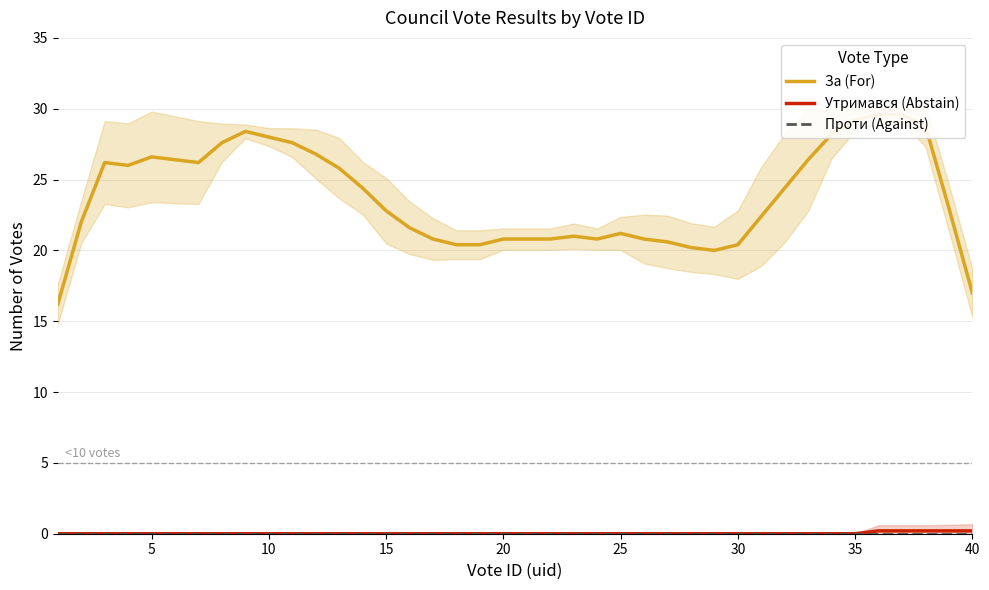

At how many categories does at least one series exceed 19?

38